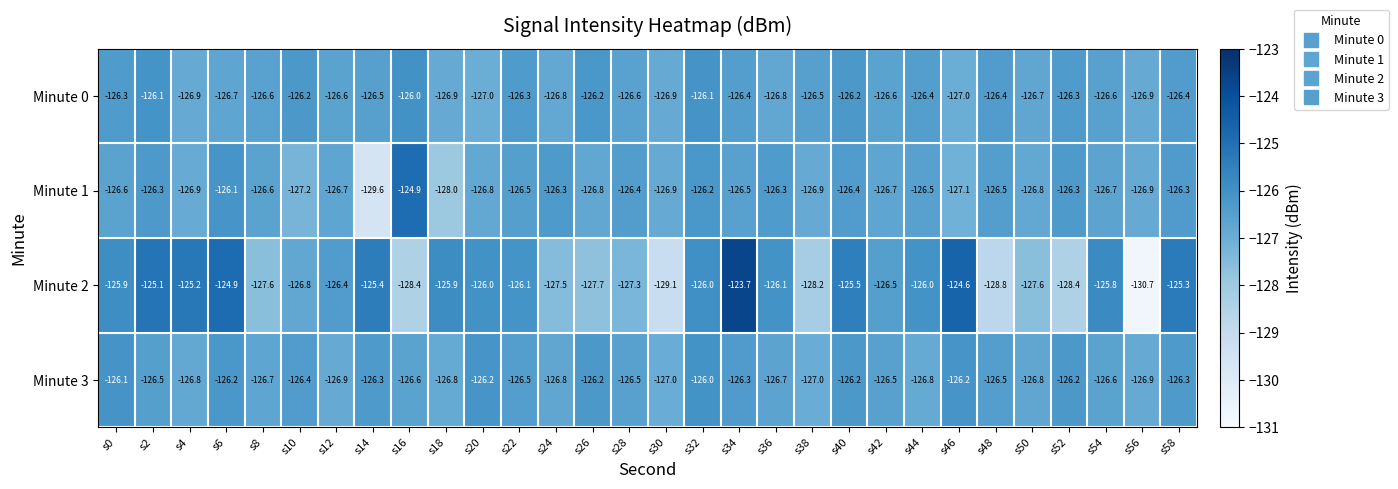

What is the difference between the highest and lowest values at s20?

1.0